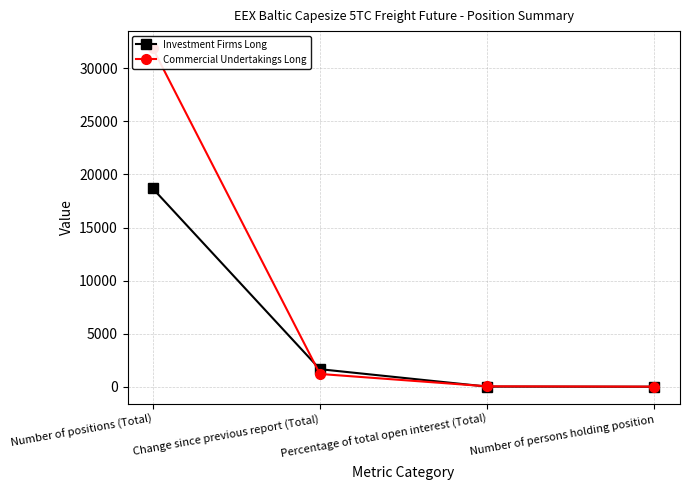

Reading right to left, extract all data points from this chart.

Investment Firms Long: Number of persons holding position=23.0	Percentage of total open interest (Total)=36.1	Change since previous report (Total)=1673.6	Number of positions (Total)=18694.7
Commercial Undertakings Long: Number of persons holding position=34.0	Percentage of total open interest (Total)=61.5	Change since previous report (Total)=1225.8	Number of positions (Total)=31898.2